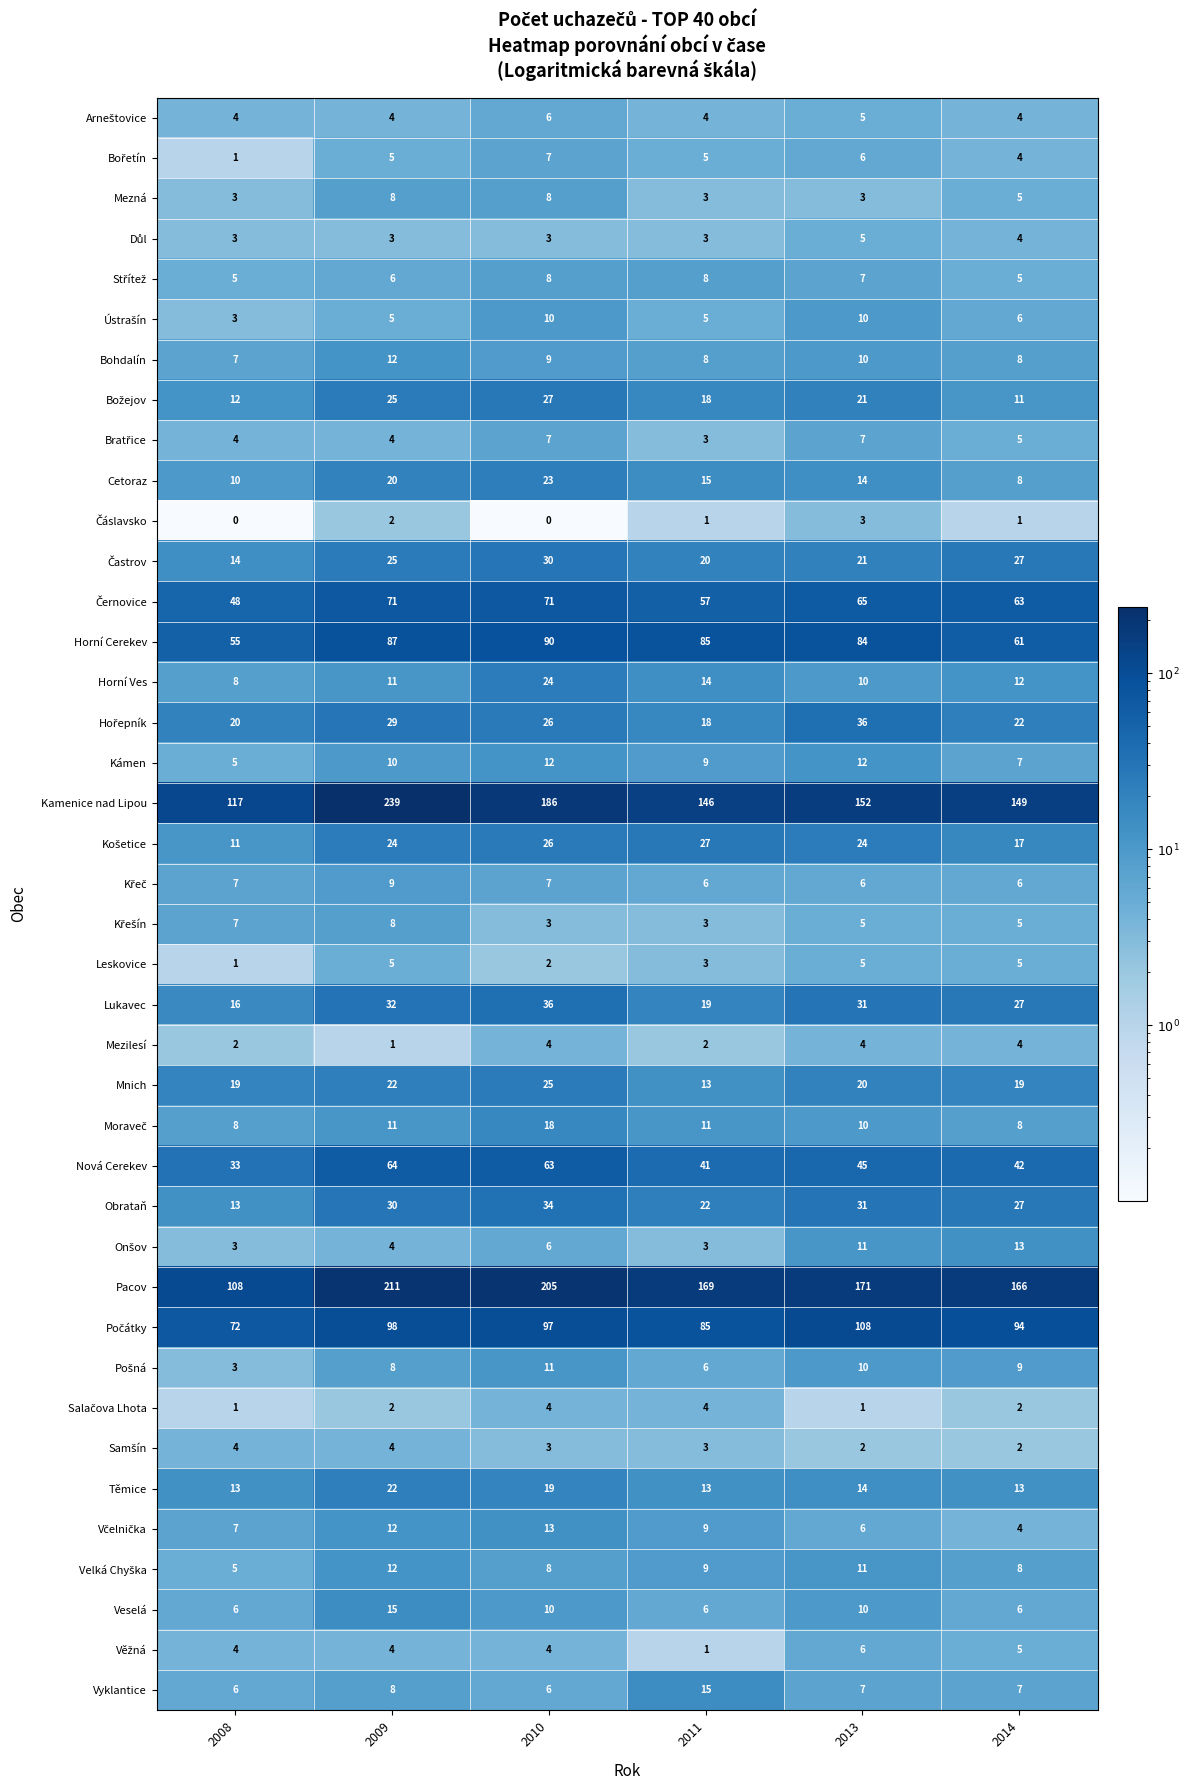

Which series has the largest total across all categories?

Pacov